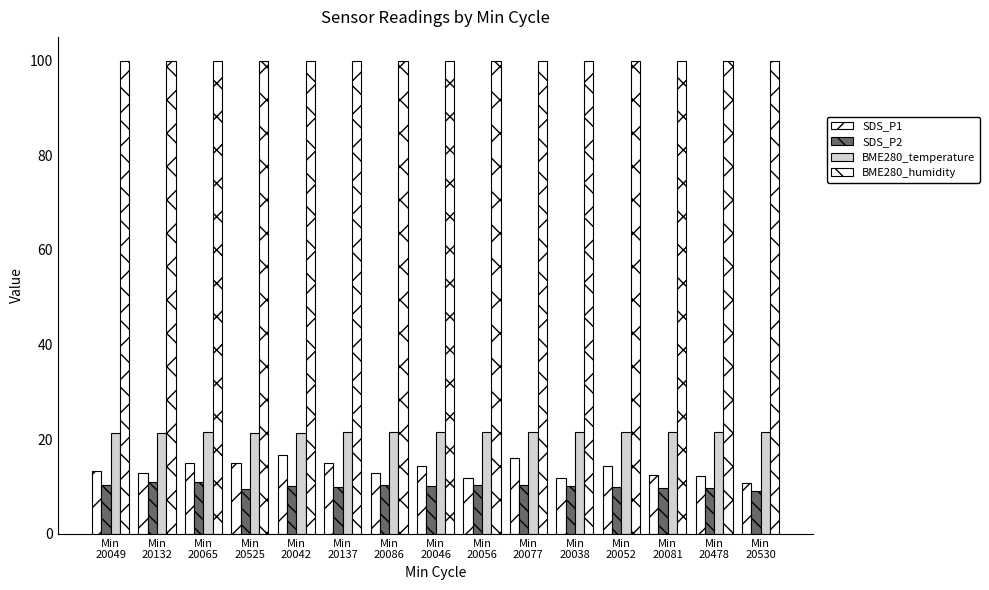

True or false: BME280_humidity has a value of 29.1 at Min
20056.

False